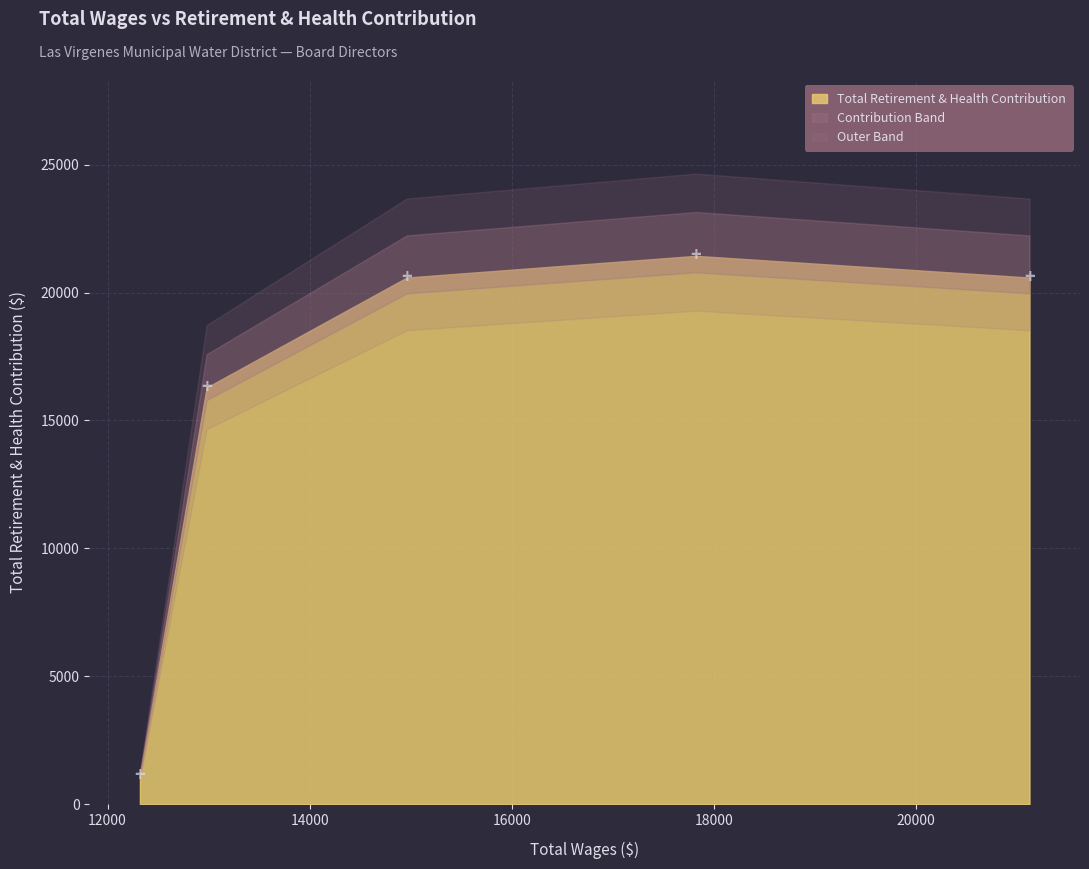

Reading left to right, extract all data points from this chart.

21120.0=20586	17820.0=21434	14960.0=20586	12980.0=16286	12320.0=1114